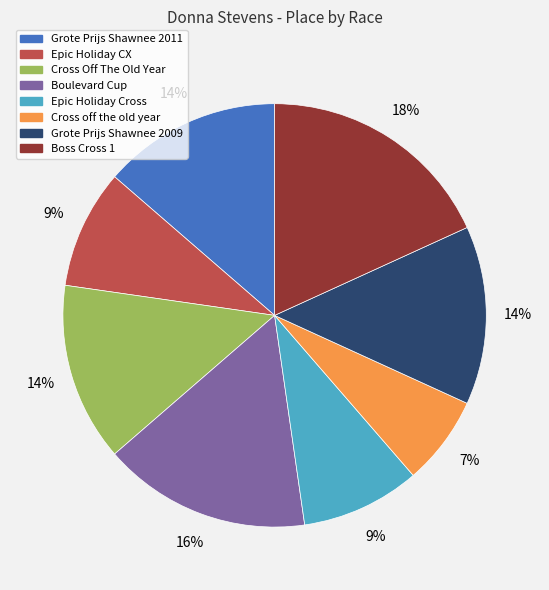

Is it true that Cross Off The Old Year is 14% of the pie?

True